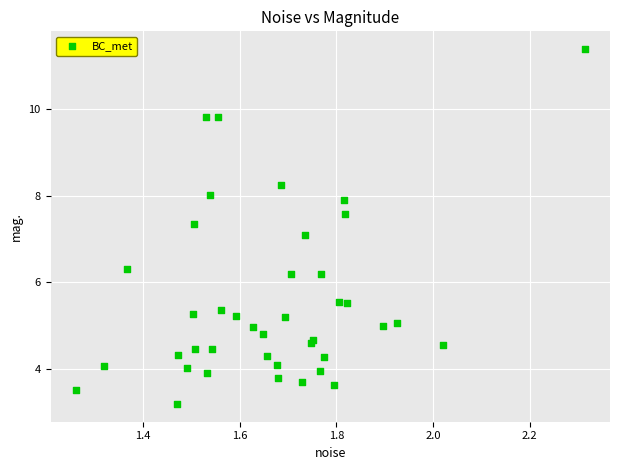

What Y value in the scatter plot is closest to 7?

7.1